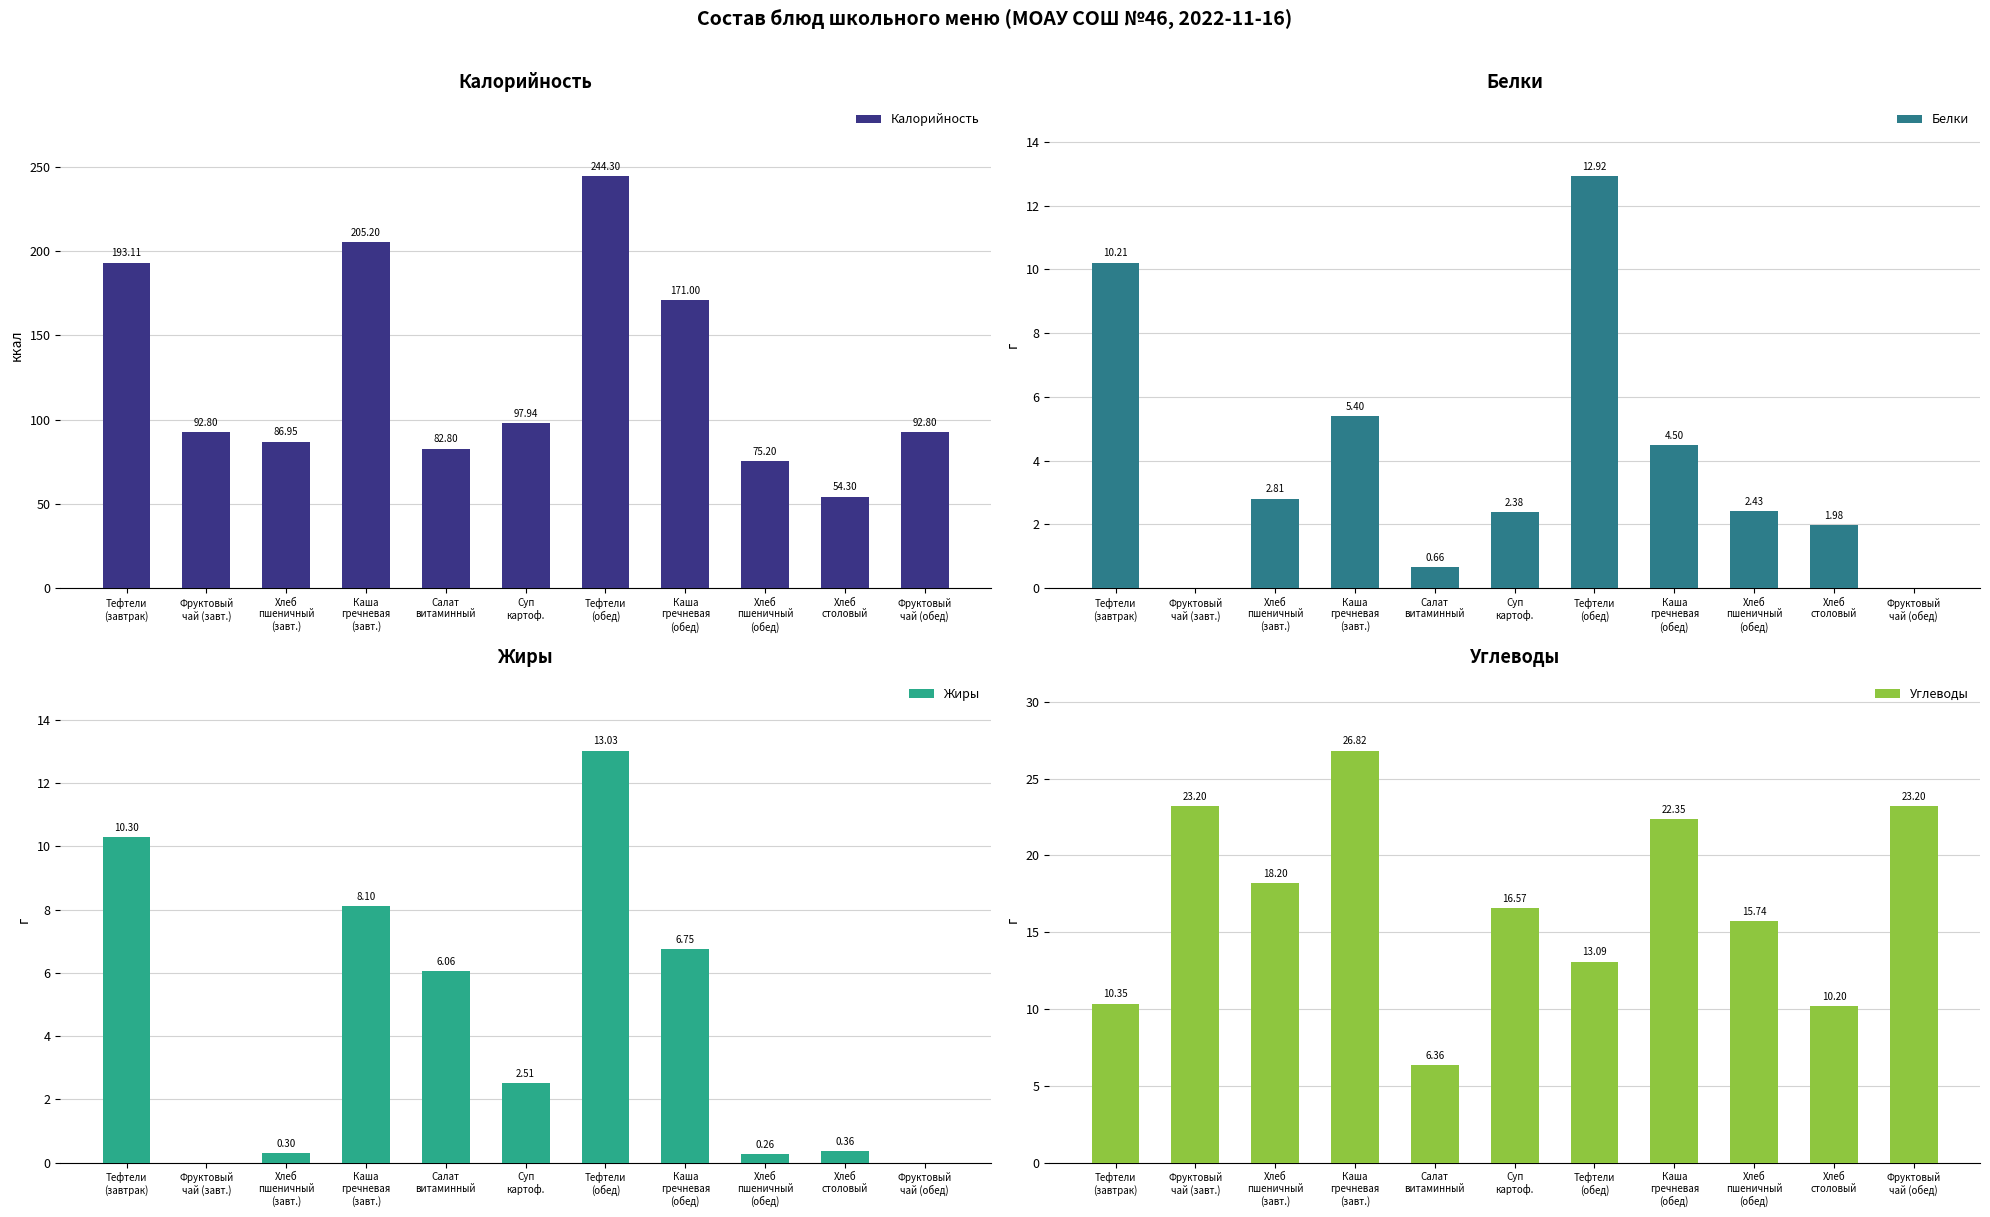

Which label corresponds to the largest value in the chart?

Тефтели
(обед)